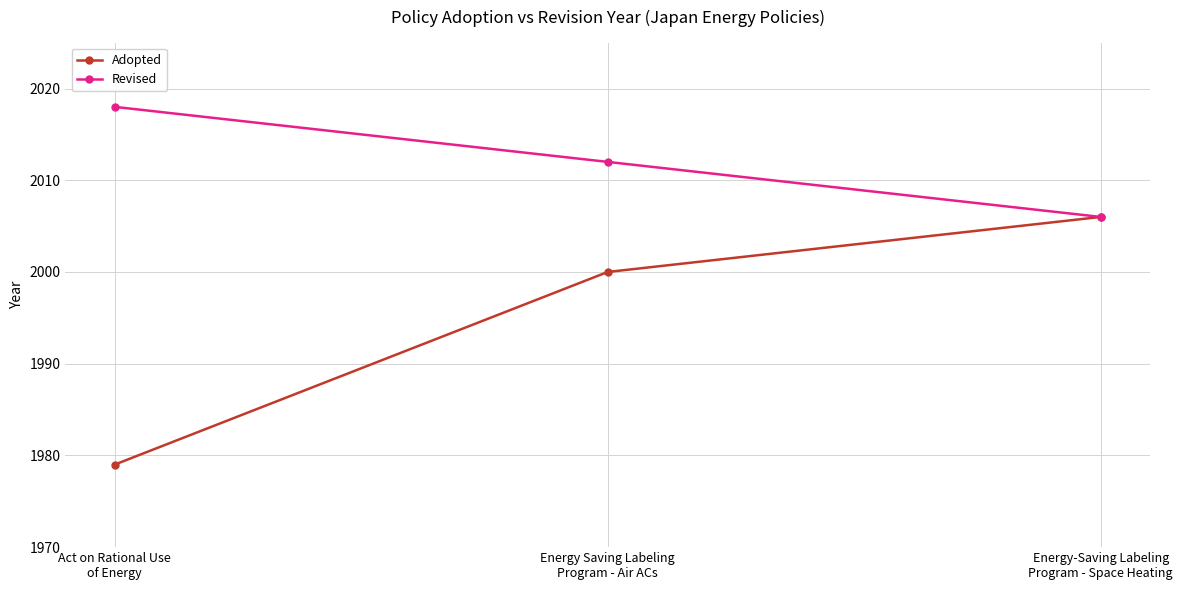

Where is Revised nearest to the value 2012?

Energy Saving Labeling
Program - Air ACs